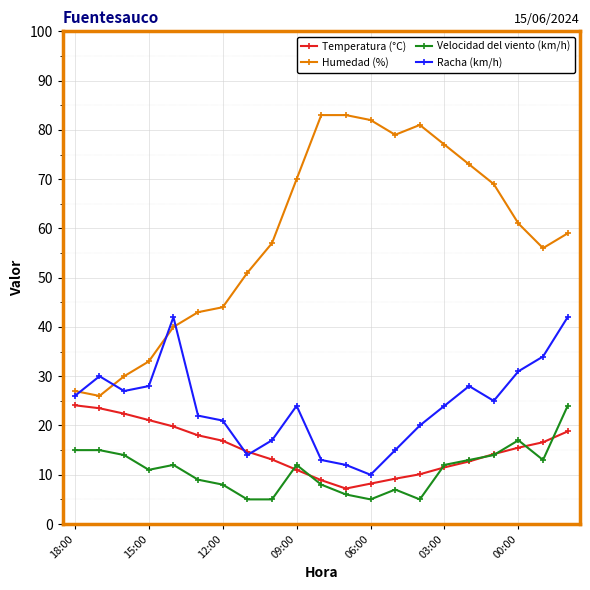

What is the value of the Temperatura (°C) point at the 20th from the left?

16.6